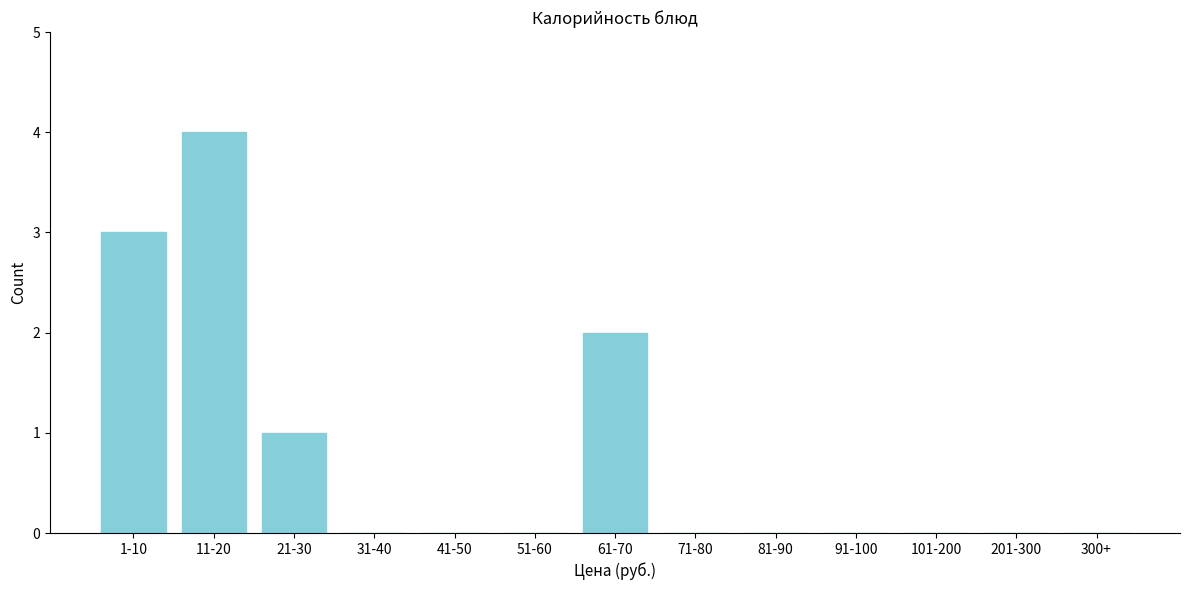

Reading left to right, extract all data points from this chart.

1-10=3	11-20=4	21-30=1	31-40=0	41-50=0	51-60=0	61-70=2	71-80=0	81-90=0	91-100=0	101-200=0	201-300=0	300+=0